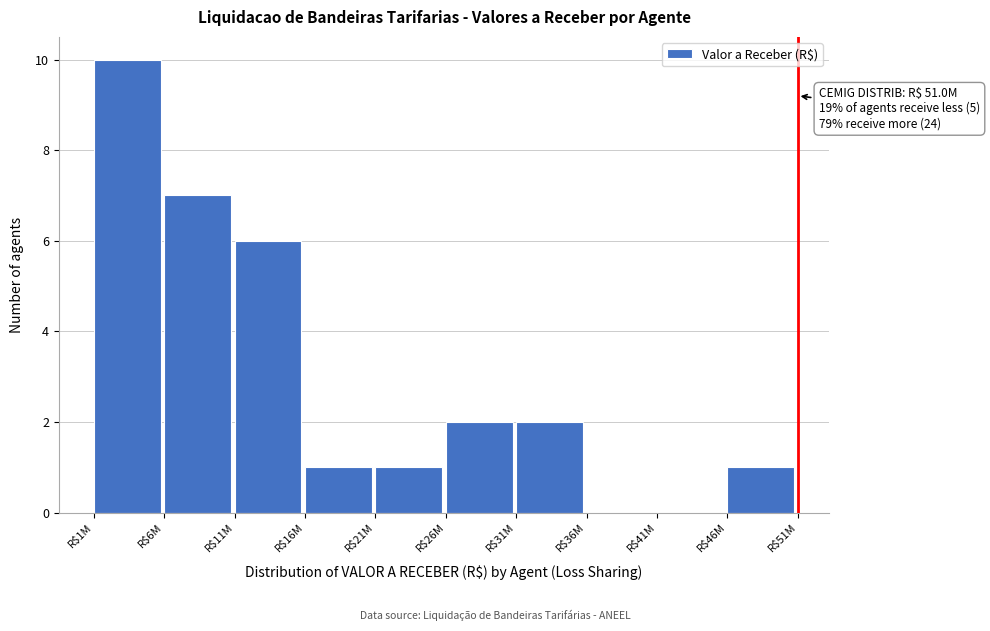

What is the sum of all values?

30